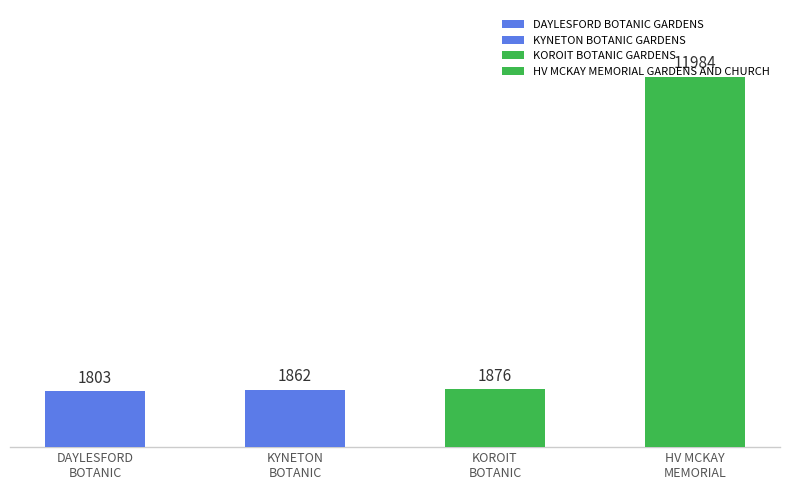

What is the difference between the maximum and second lowest values?

10122